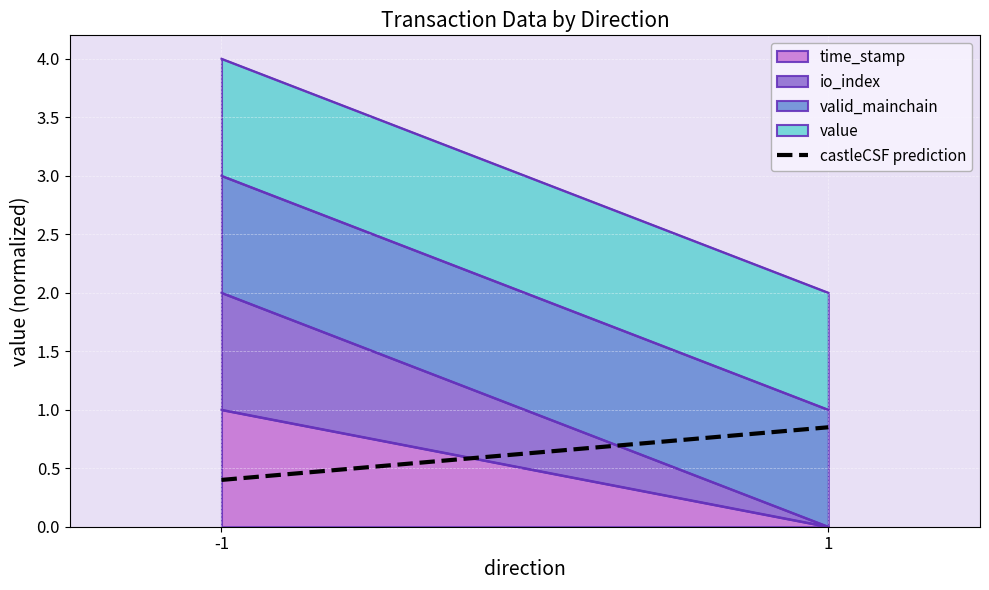

How many categories are shown in the chart?

2